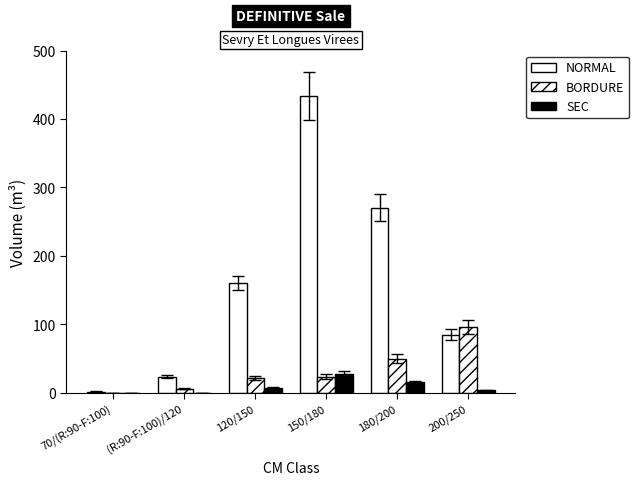

Does the chart contain stacked bars?

No